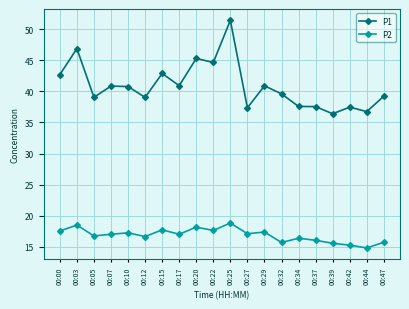

What are all the series names shown in the legend?

P1, P2